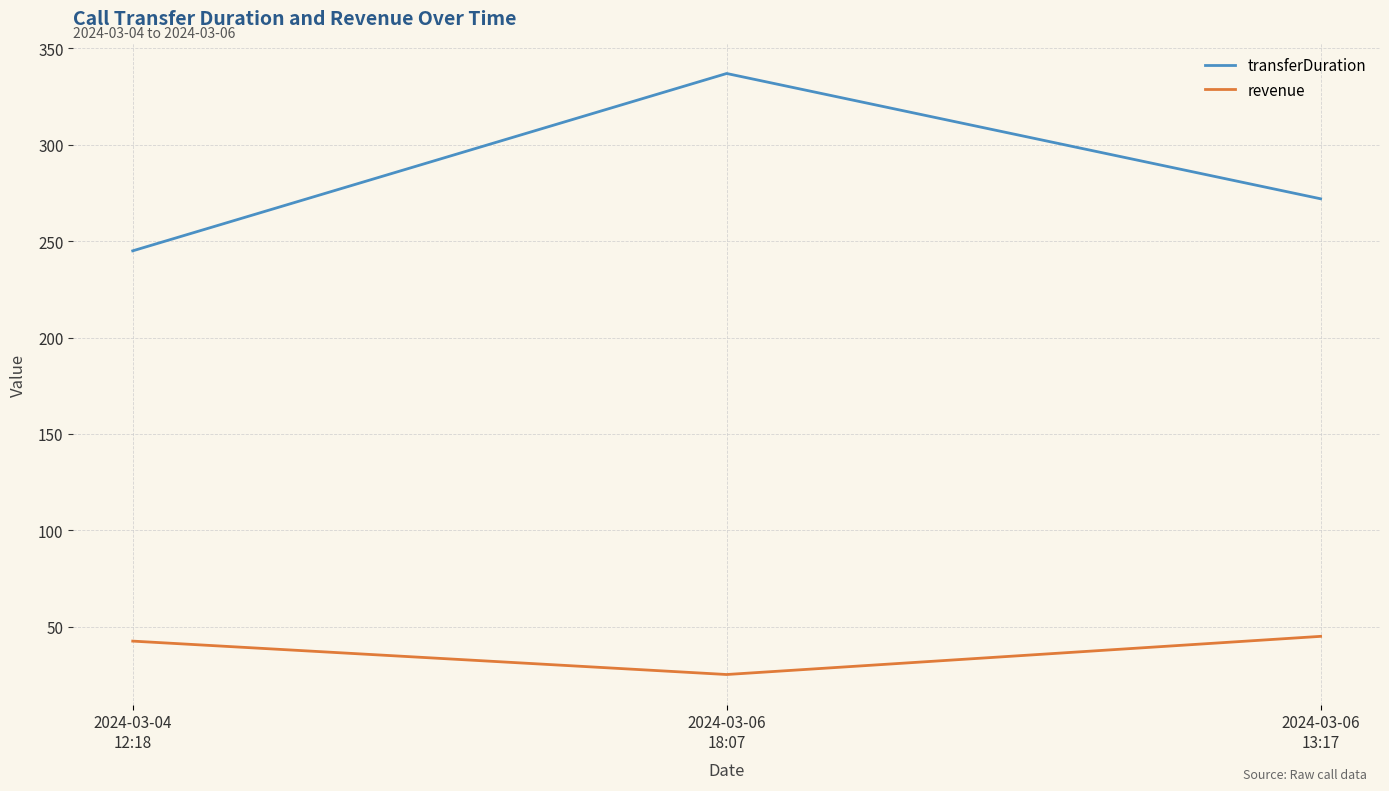

Count the transferDuration values in the range 245 to 337.

3